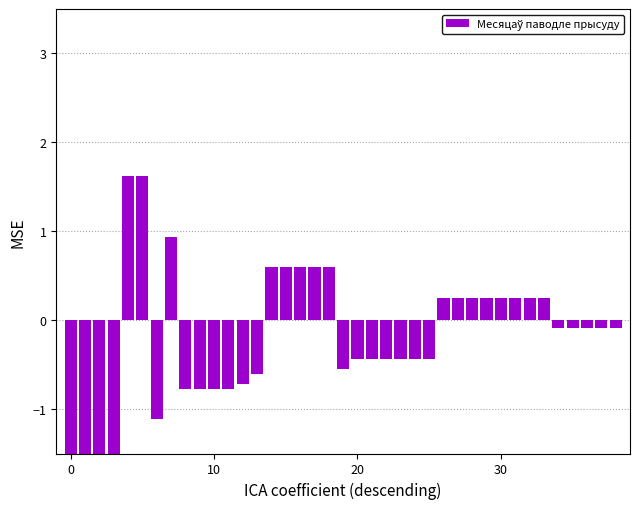

The value at 13 is -0.6. True or false?

True